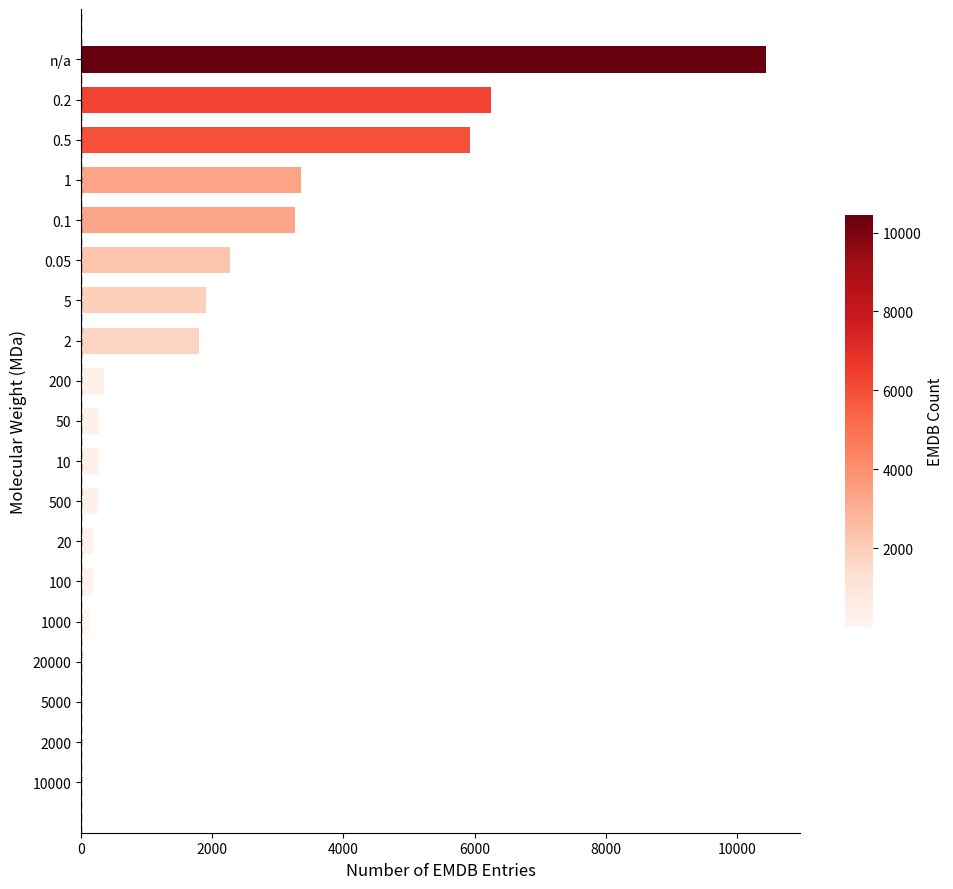

What is the sum of all values?

36922